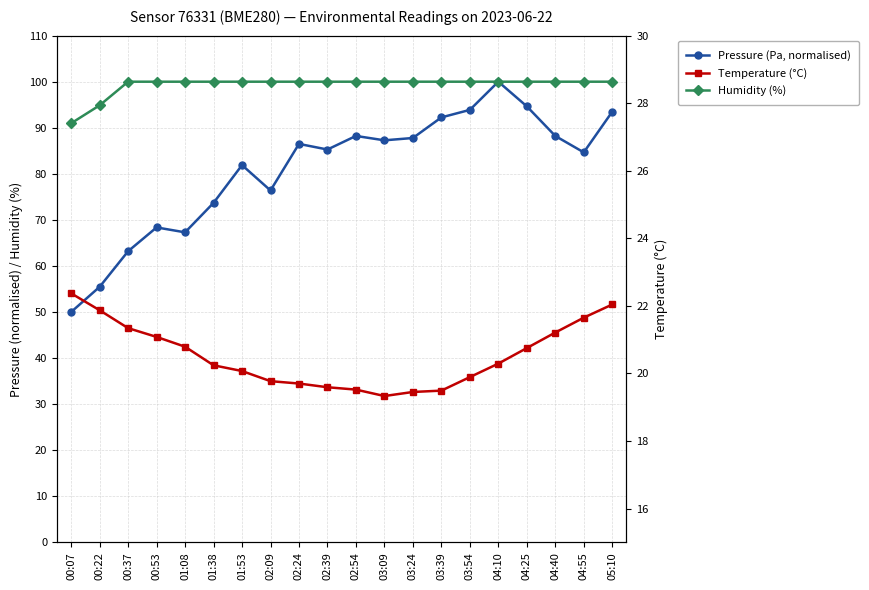

What is the minimum value shown in the chart?

19.3